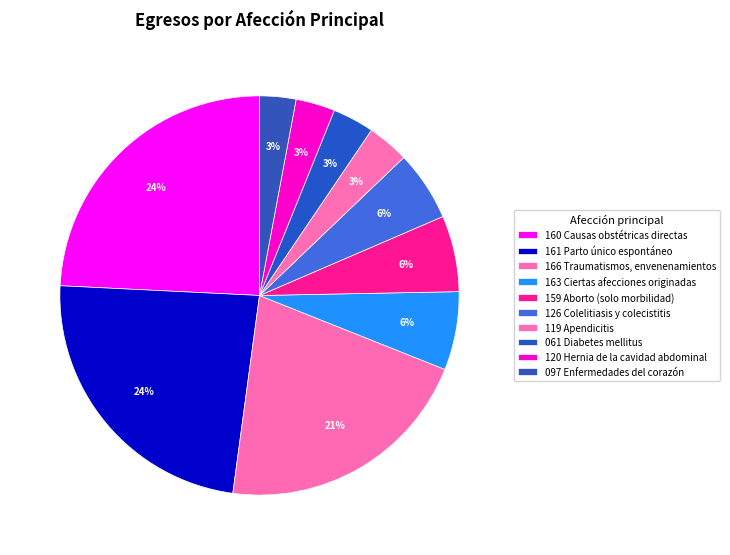

To the nearest percent, what is the difference between the 120 Hernia de la cavidad abdominal and 159 Aborto (solo morbilidad) slice percentages?

3%